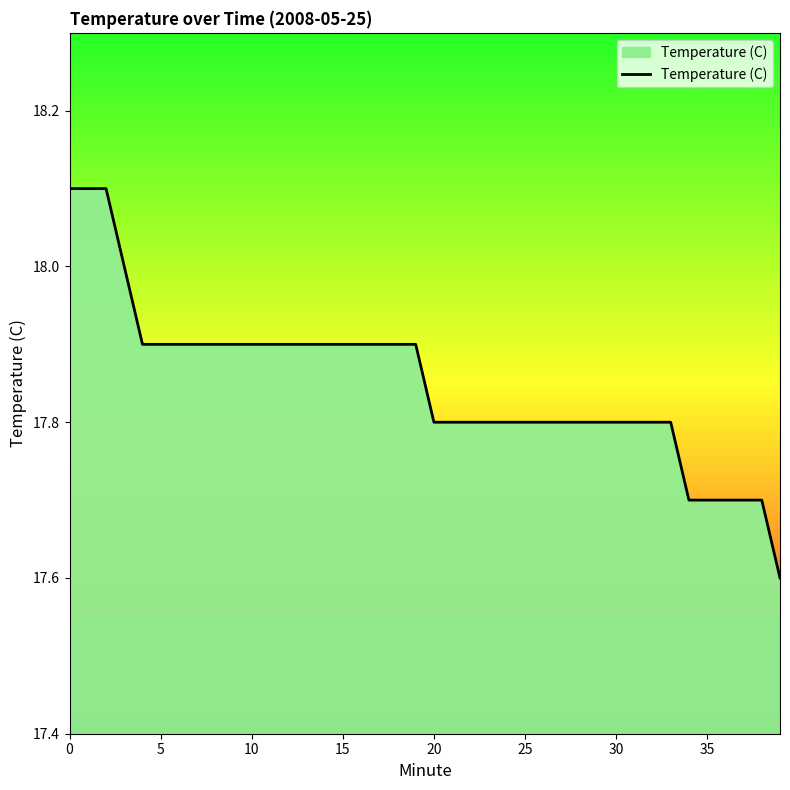

What is the greatest value displayed?

18.1